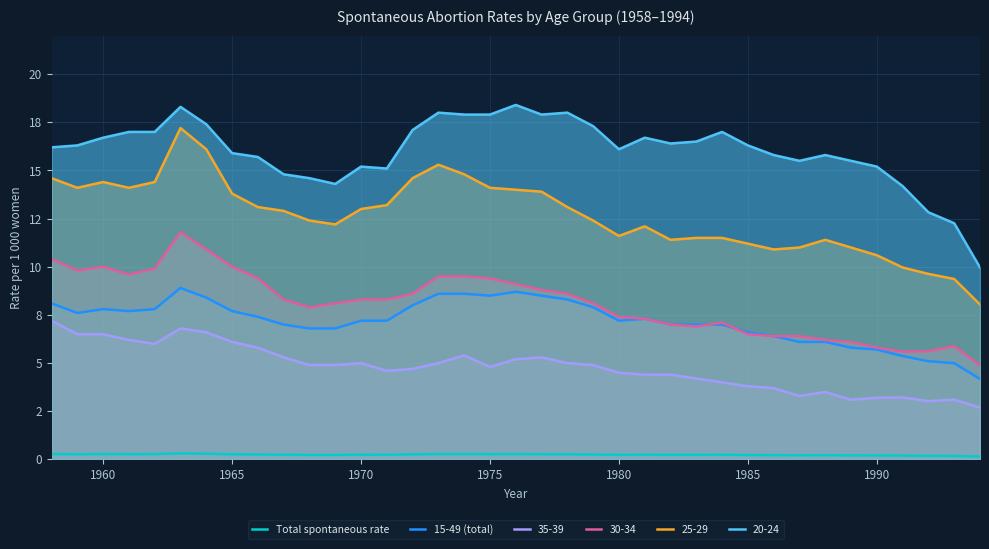

True or false: 15-49 (total) and Total spontaneous rate cross at least once.

False